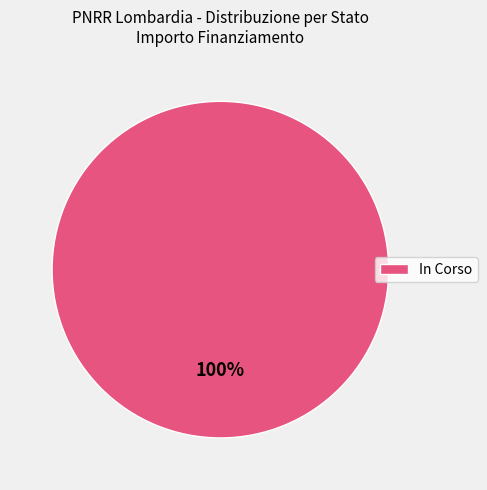

Is it true that In Corso is 92% of the pie?

False